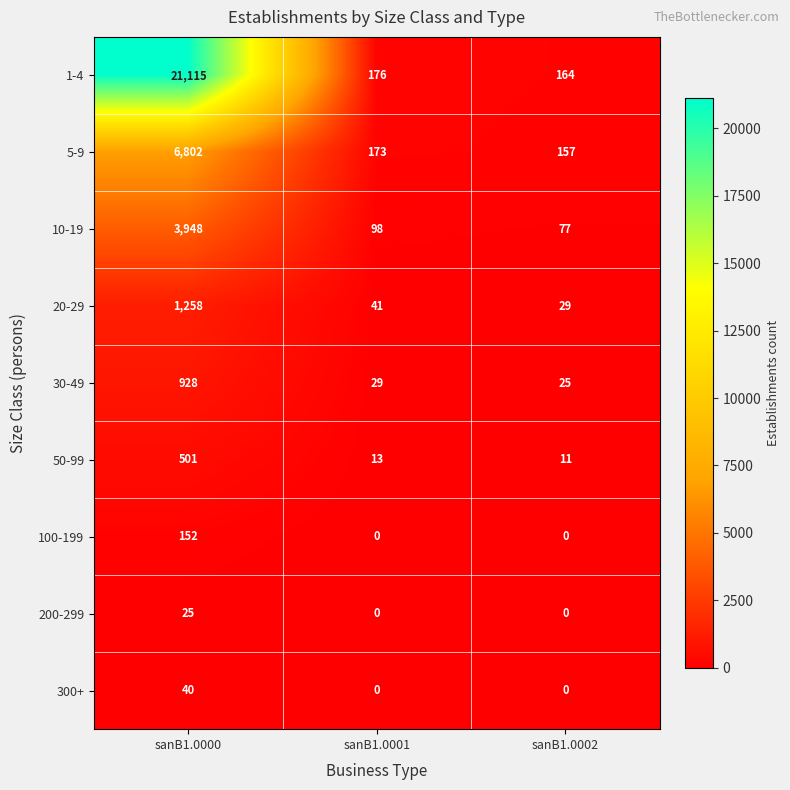

What is the spread (max minus min) of values at sanB1.0001?

176